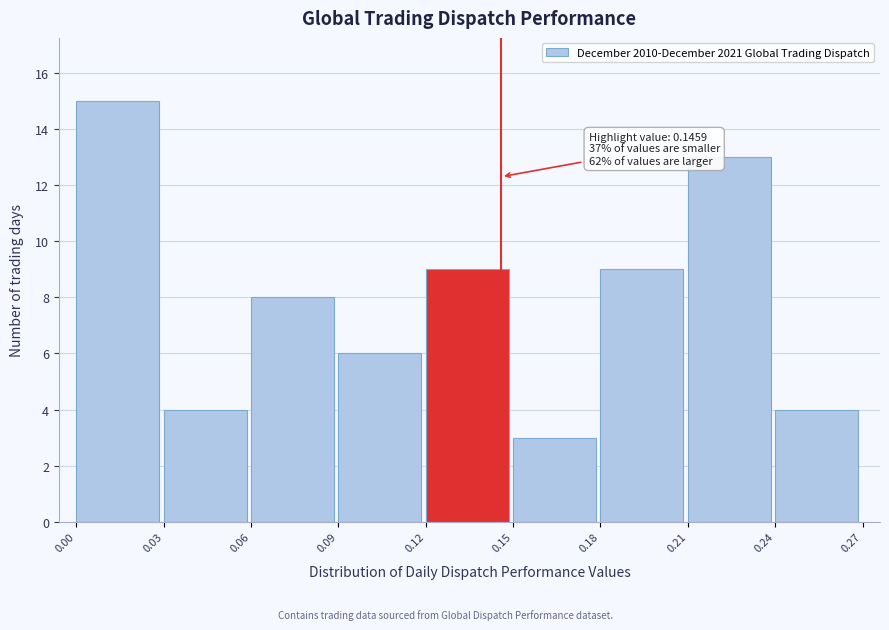

Over which range of the x-axis is the bar tallest?

0.00 to 0.03